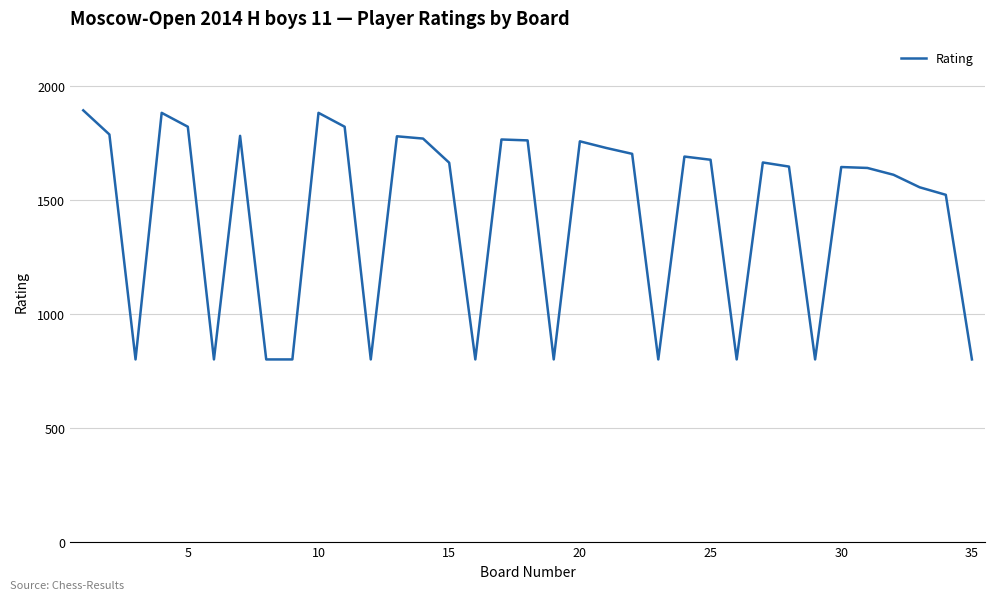

What is the smallest value displayed?

800